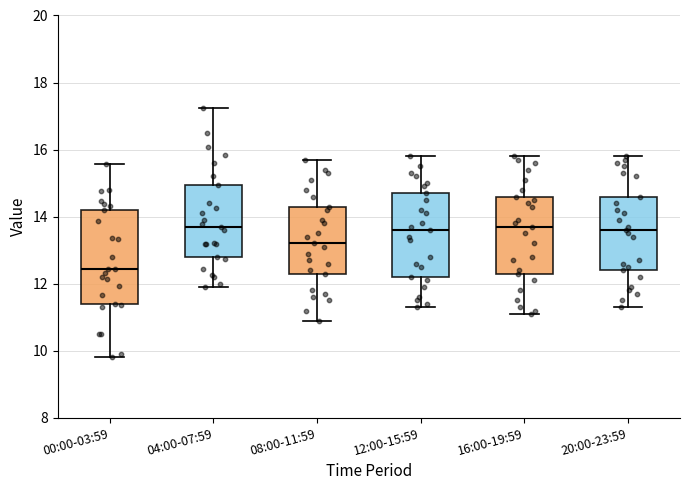

Reading left to right, transcribe this box plot: for each box, give where its median line is, the range the box spans, and where its two whiskers end, as read against the y-axis. The values are not printed on the chart, so give them approximately, as read against the axis.

00:00-03:59: median 12.4, box 11.4 to 14.2, whiskers 9.8 to 15.6
04:00-07:59: median 13.8, box 12.8 to 15.0, whiskers 12.0 to 17.2
08:00-11:59: median 13.2, box 12.4 to 14.4, whiskers 11.0 to 15.8
12:00-15:59: median 13.6, box 12.2 to 14.8, whiskers 11.4 to 15.8
16:00-19:59: median 13.8, box 12.4 to 14.6, whiskers 11.2 to 15.8
20:00-23:59: median 13.6, box 12.4 to 14.6, whiskers 11.4 to 15.8